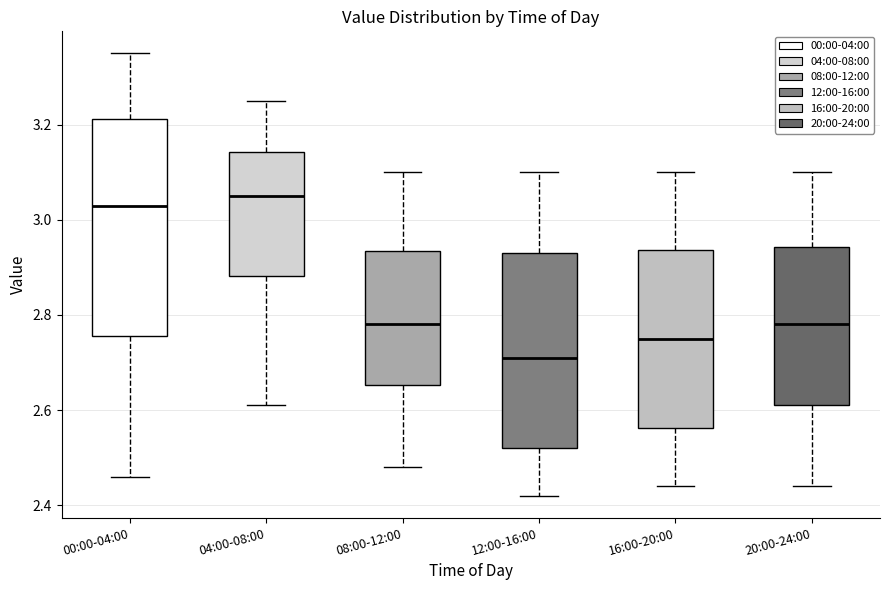

Reading left to right, transcribe this box plot: for each box, give where its median line is, the range the box spans, and where its two whiskers end, as read against the y-axis. The values are not printed on the chart, so give them approximately, as read against the axis.

00:00-04:00: median 3.04, box 2.76 to 3.22, whiskers 2.46 to 3.36
04:00-08:00: median 3.06, box 2.88 to 3.14, whiskers 2.62 to 3.26
08:00-12:00: median 2.78, box 2.66 to 2.94, whiskers 2.48 to 3.10
12:00-16:00: median 2.72, box 2.52 to 2.94, whiskers 2.42 to 3.10
16:00-20:00: median 2.76, box 2.56 to 2.94, whiskers 2.44 to 3.10
20:00-24:00: median 2.78, box 2.62 to 2.94, whiskers 2.44 to 3.10